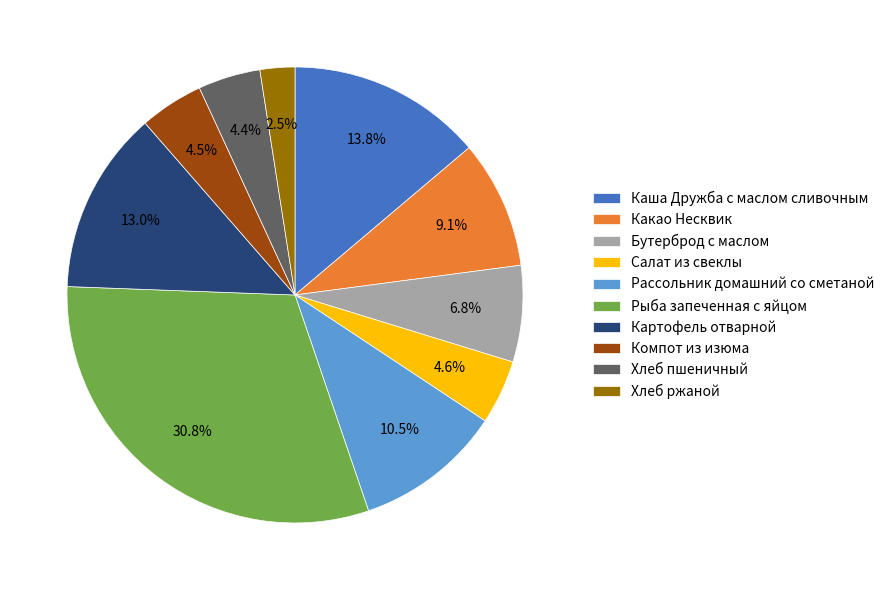

Between Картофель отварной and Компот из изюма, which is larger?

Картофель отварной